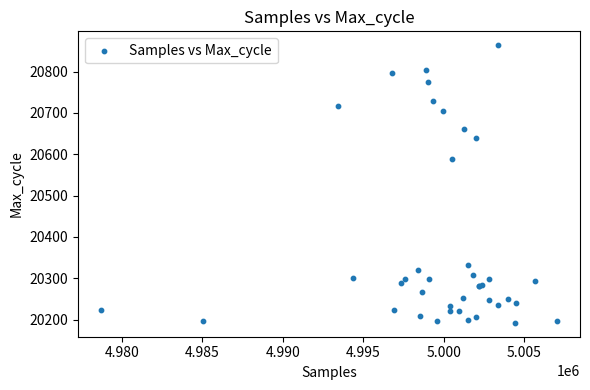

What Y value in the scatter plot is closest to 20528?

20589